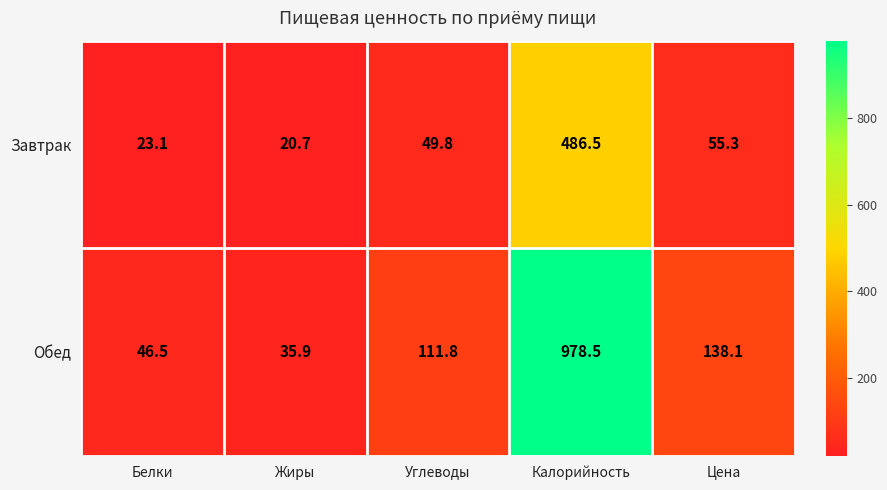

Count the number of data series in this chart.

2